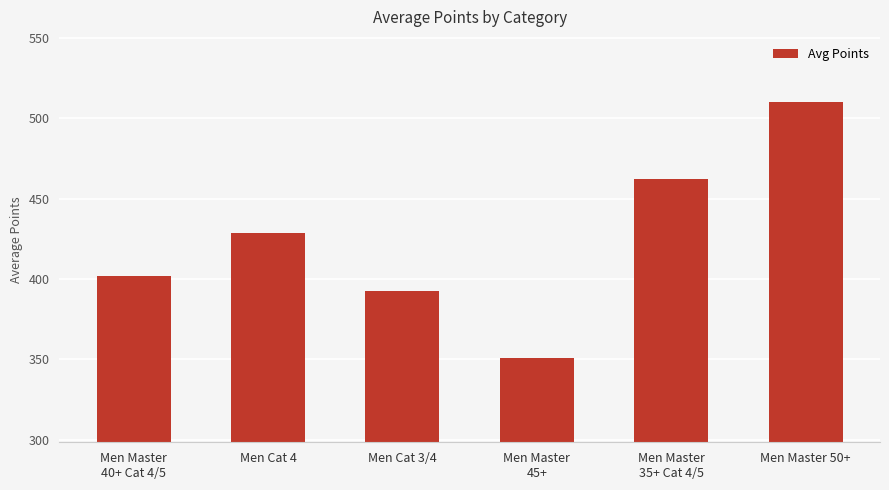

What position from the right is Men Master
35+ Cat 4/5?

2